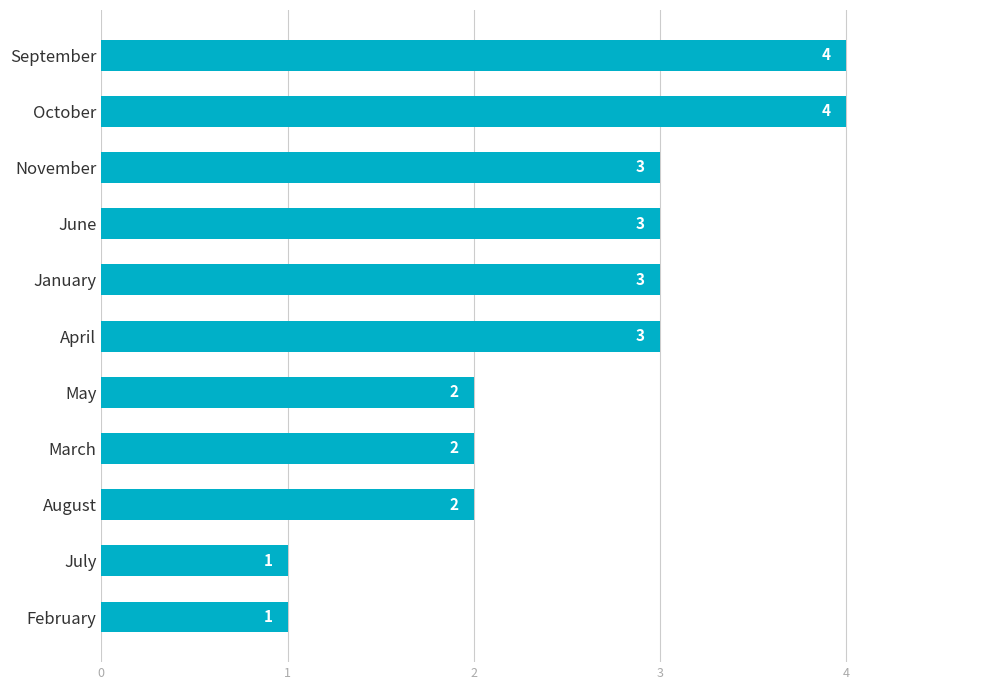

What is the sum of the values at February and March?

3